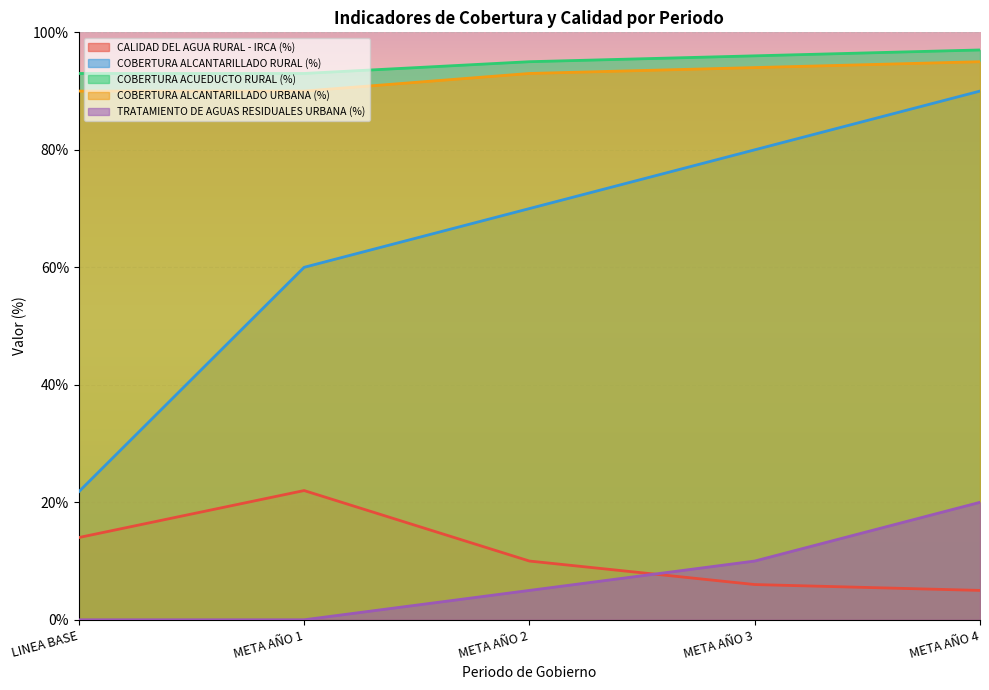

At how many categories does at least one series exceed 0?

5